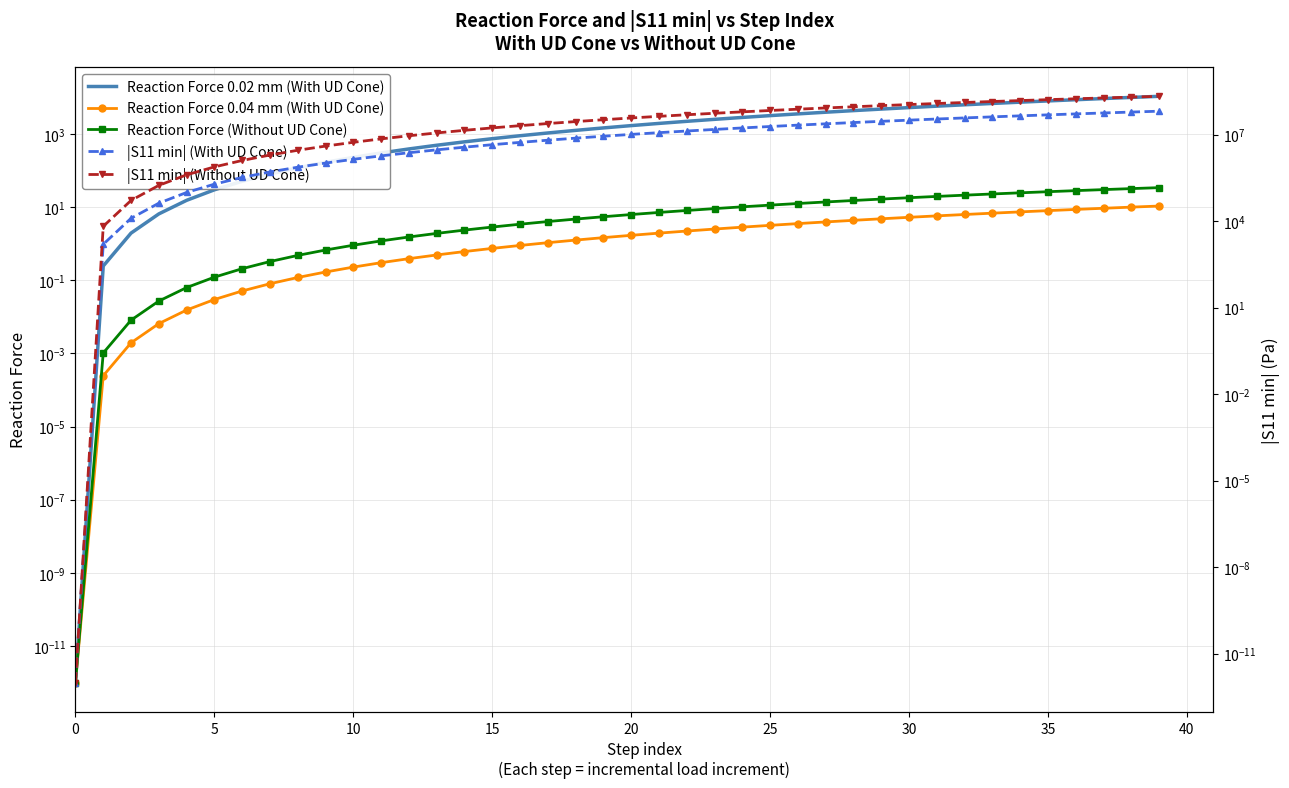

Reading left to right, extract all data points from this chart.

Reaction Force 0.02 mm (With UD Cone): 0.0	0.2	1.9	6.5	15.3	29.7	51.0	80.3	119.0	168.2	229.0	302.5	389.7	491.6	609.2	743.4	895.1	1065.2	1254.4	1463.6	1693.4	1944.5	2217.7	2513.5	2832.6	3175.5	3542.7	3934.7	4352.0	4795.0	5264.1	5759.6	6282.0	6831.4	7408.1	8012.5	8644.6	9304.8	9993.0	10709.5
Reaction Force 0.04 mm (With UD Cone): 0.0	0.0	0.0	0.0	0.0	0.0	0.1	0.1	0.1	0.2	0.2	0.3	0.4	0.5	0.6	0.7	0.9	1.1	1.3	1.5	1.7	1.9	2.2	2.5	2.8	3.2	3.5	3.9	4.4	4.8	5.3	5.8	6.3	6.8	7.4	8.0	8.6	9.3	10.0	10.7
Reaction Force (Without UD Cone): 0.0	0.0	0.0	0.0	0.1	0.1	0.2	0.3	0.5	0.7	0.9	1.2	1.5	1.9	2.4	2.9	3.4	4.0	4.7	5.5	6.3	7.1	8.1	9.1	10.2	11.3	12.5	13.8	15.2	16.6	18.1	19.6	21.2	22.9	24.6	26.4	28.2	30.1	32.1	34.1
|S11 min| (With UD Cone): 0.0	1572.8	12508.3	41902.0	98580.8	191089.0	327765.0	508078.0	740602.0	1030100.0	1390440.0	1831760.0	2353700.0	2962890.0	3665200.0	4469030.0	5378590.0	6398760.0	7534740.0	8791250.0	10172700.0	11685400.0	13327100.0	15106900.0	17033300.0	19101500.0	21318300.0	23686600.0	26209600.0	28890300.0	31731200.0	34734500.0	37903200.0	41239400.0	44744900.0	48421000.0	52271000.0	56295400.0	60495700.0	64873200.0
|S11 min| (Without UD Cone): 0.0	6604.1	52129.4	173606.0	403359.0	758417.0	1267580.0	1958890.0	2861600.0	3999450.0	5406470.0	7108080.0	9109960.0	11429400.0	14082300.0	17083600.0	20446300.0	24182800.0	28303800.0	32819000.0	37737200.0	43065700.0	48811000.0	54978800.0	61573900.0	68600100.0	76060600.0	83957400.0	92292200.0	101066000.0	110278000.0	119930000.0	130019000.0	140546000.0	151509000.0	162906000.0	174735000.0	186993000.0	199677000.0	212784000.0